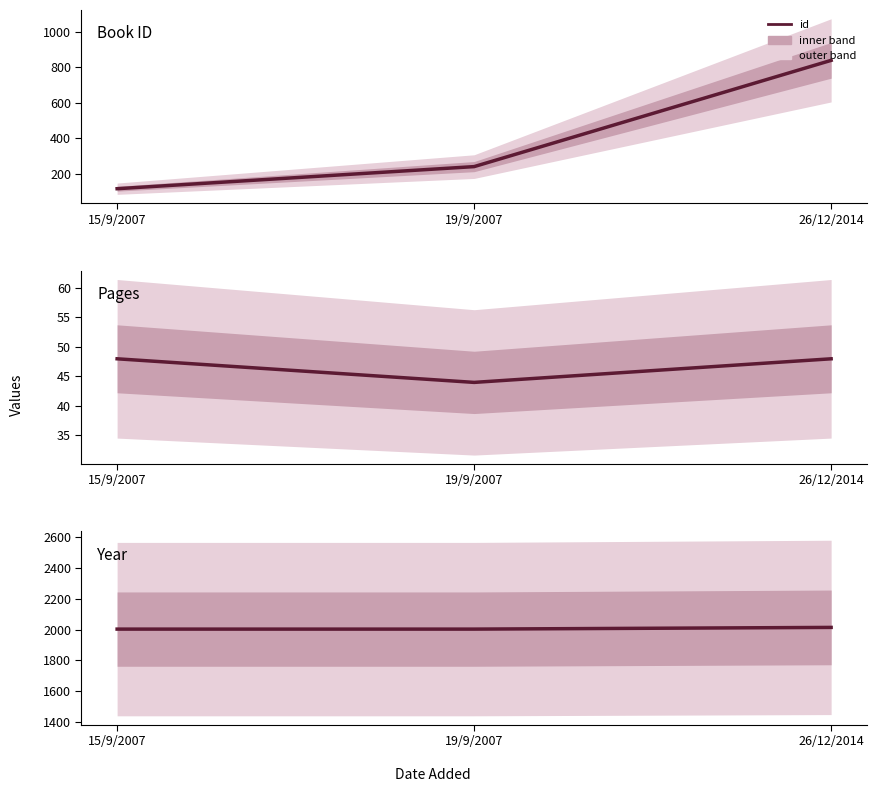

Which has a higher value, 15/9/2007 or 19/9/2007?

19/9/2007